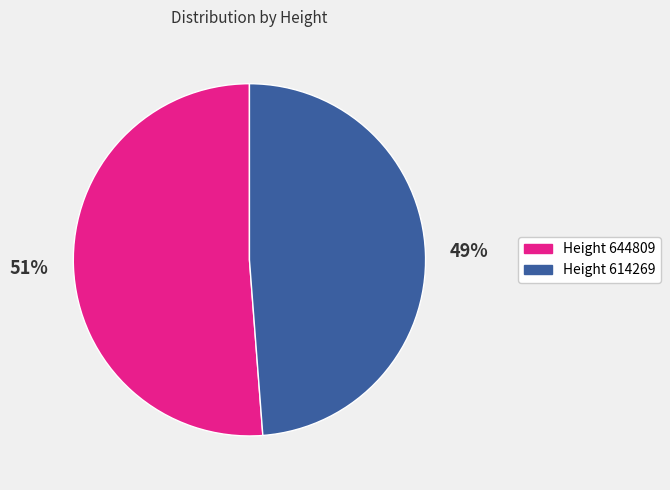

True or false: Height 644809 accounts for 38% of the total.

False